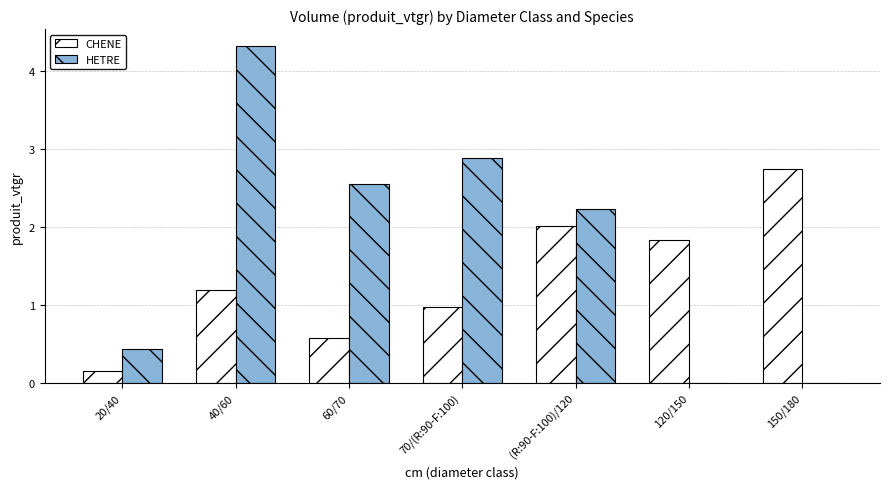

What value does the CHENE series have at (R:90-F:100)/120?

2.0